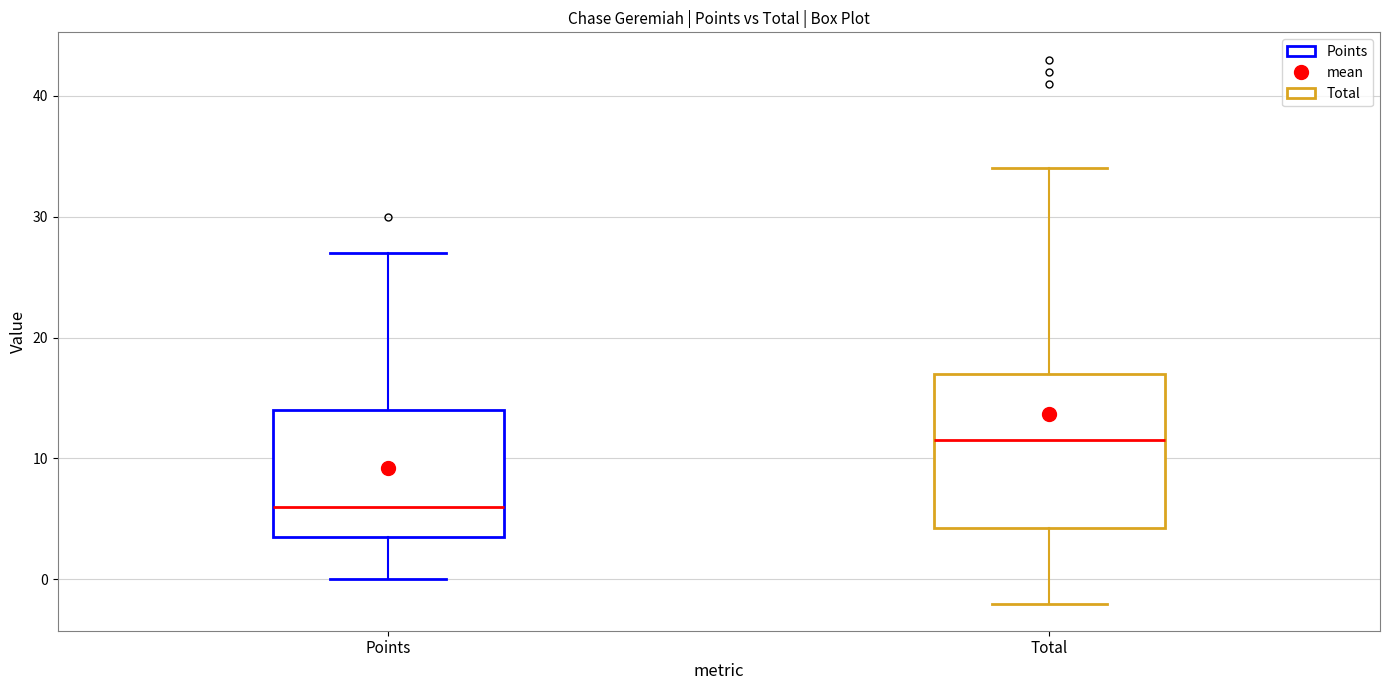

Comparing the boxes themselves (not the whiskers), which one is the tallest?

Total